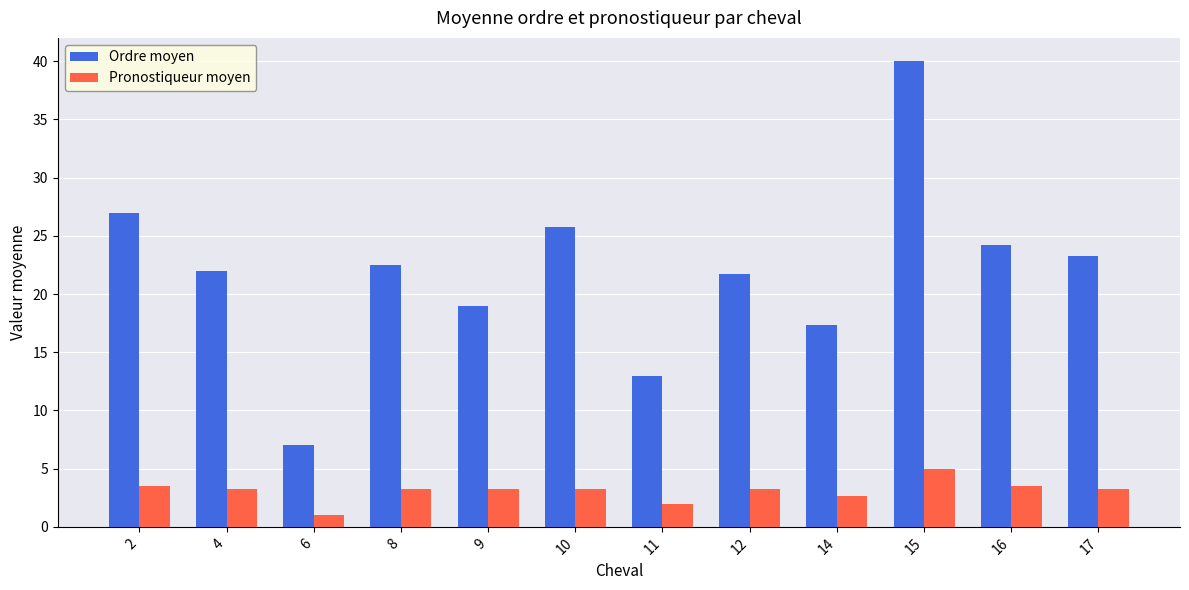

What is the difference between the highest and lowest values at 2?

23.5